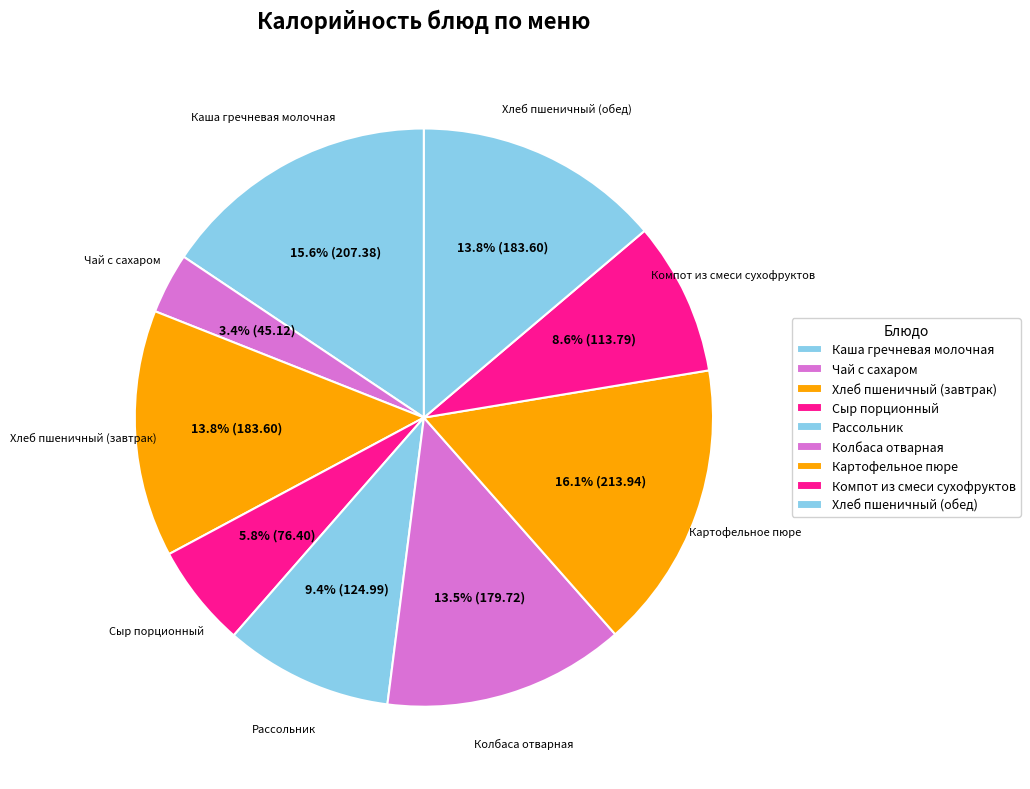

What is the change in value from Картофельное пюре to Компот из смеси сухофруктов?

-100.1